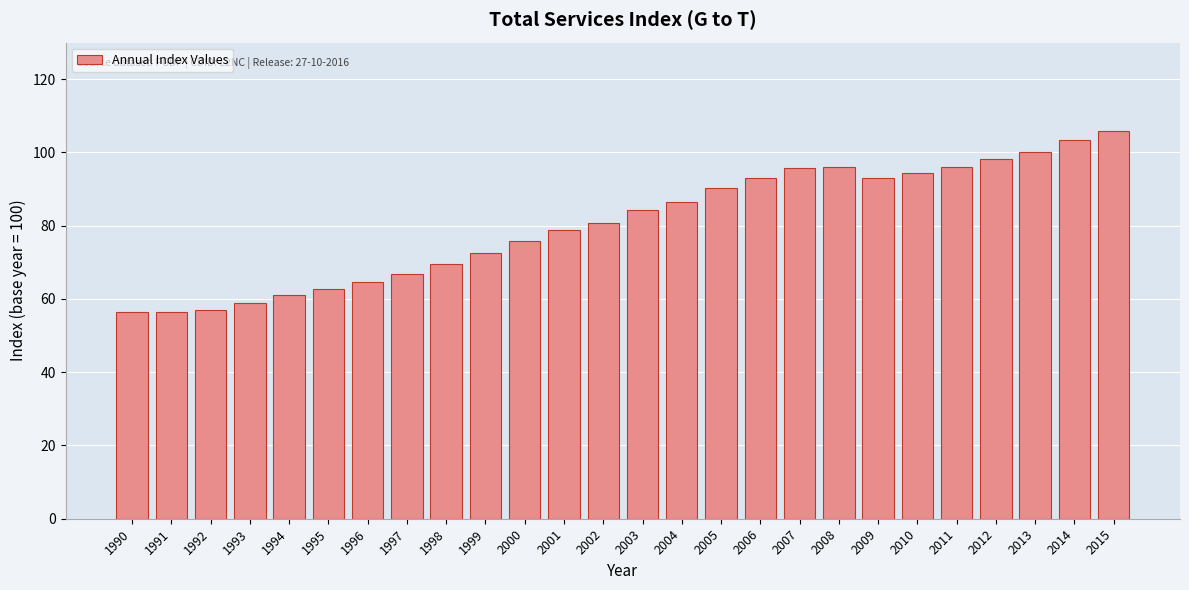

What is the sum of all values?

2098.3